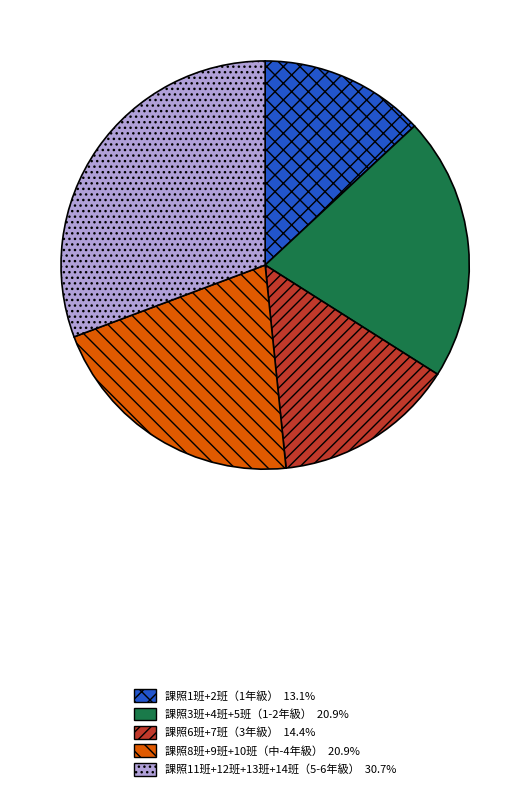

Does any single category account for the majority?

No